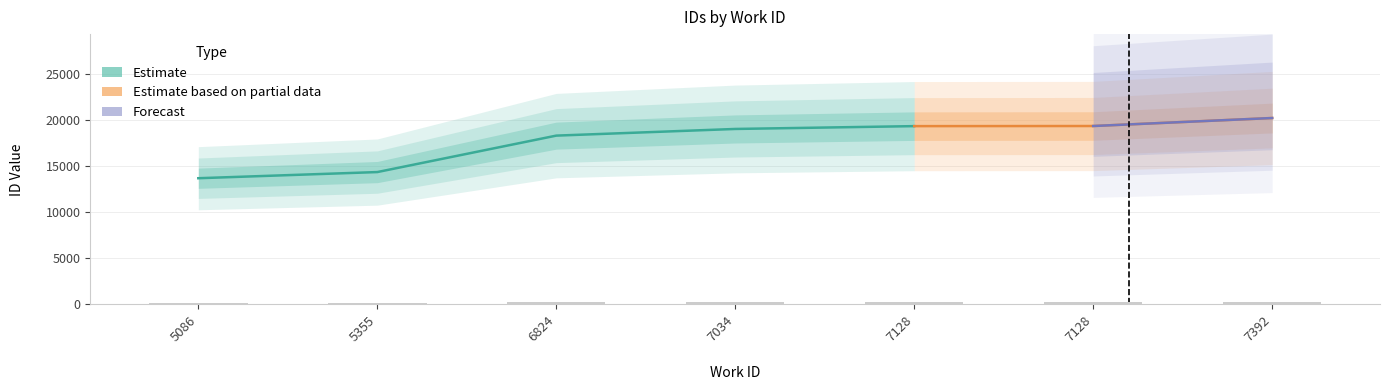

Rank the categories by value from highest to lowest.

7392, 7128, 7128, 7034, 6824, 5355, 5086